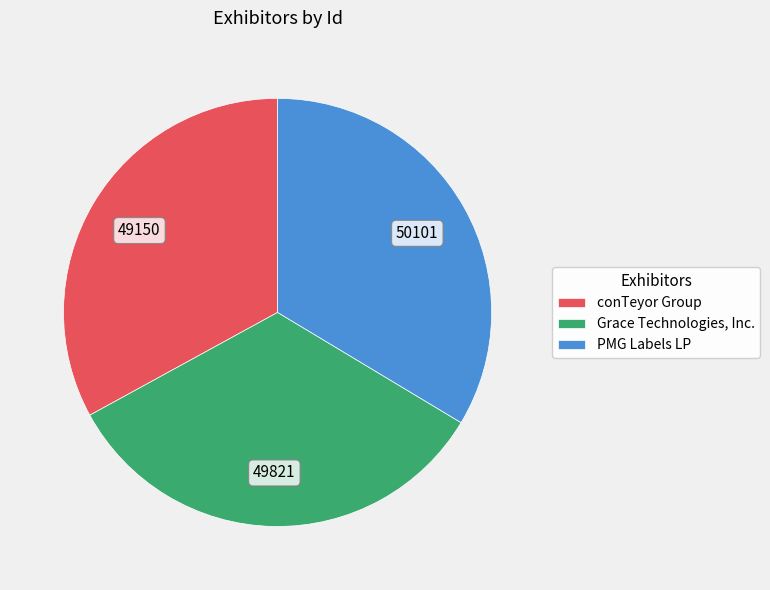

Approximately how many times larger is the value at conTeyor Group compared to PMG Labels LP?

1.0